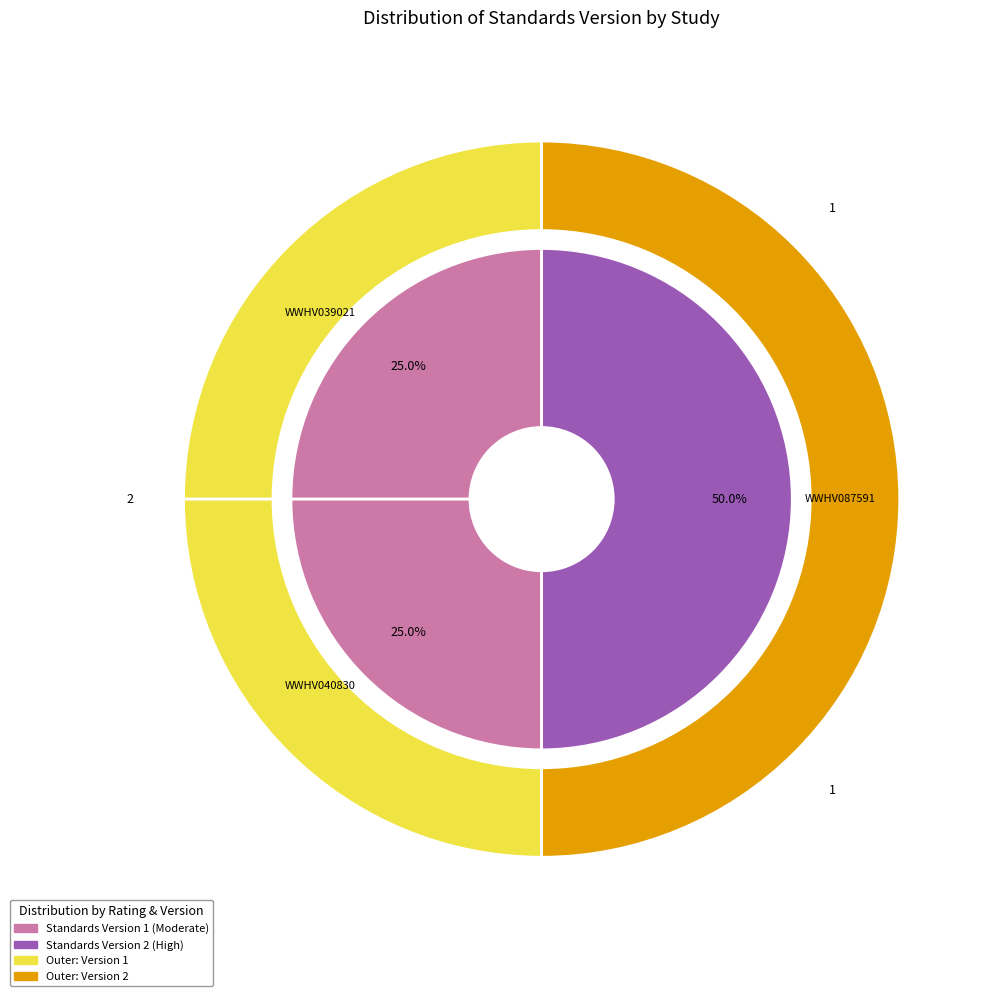

Which category has the smallest portion of the pie?

WWHV039021